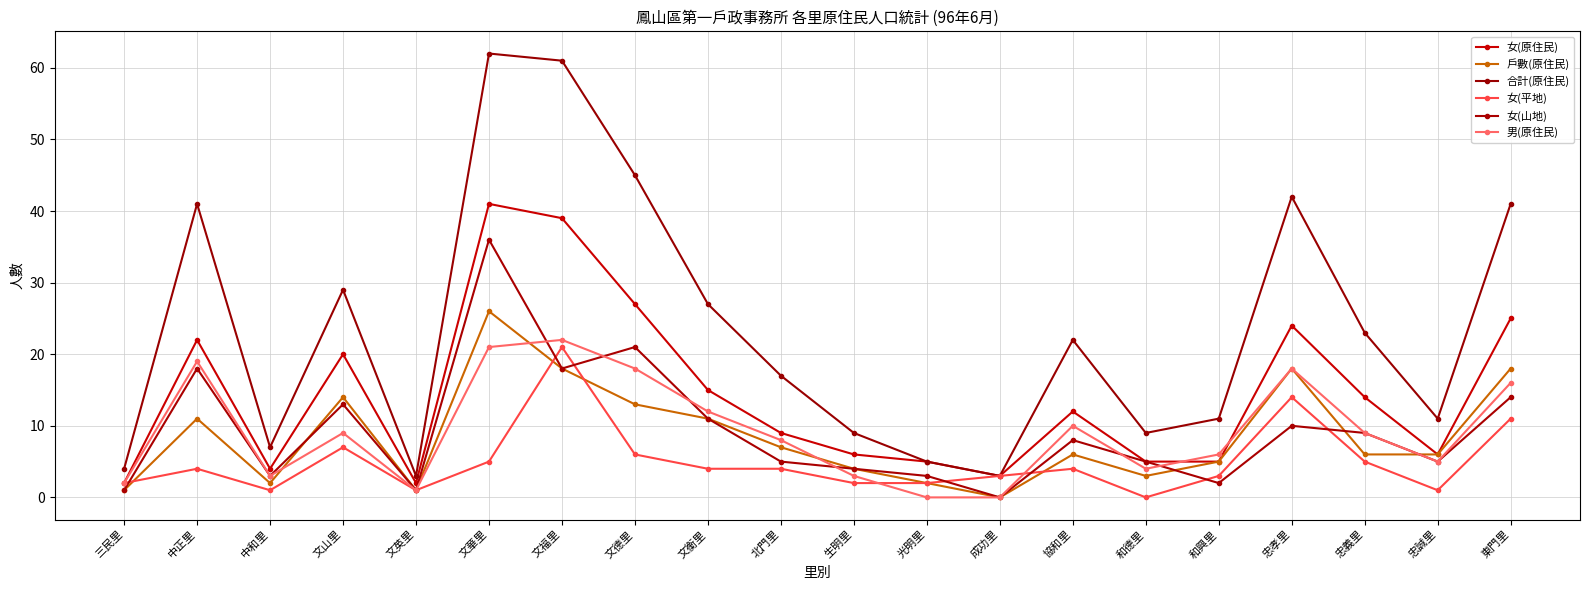

Does the chart display data point markers on the line(s)?

Yes